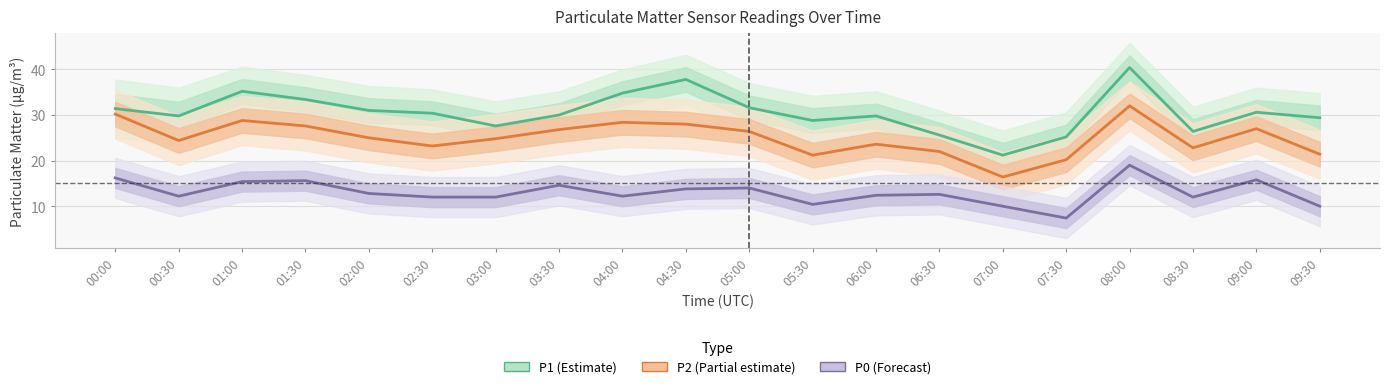

At which label does P0 (Forecast) first exceed 12?

00:00